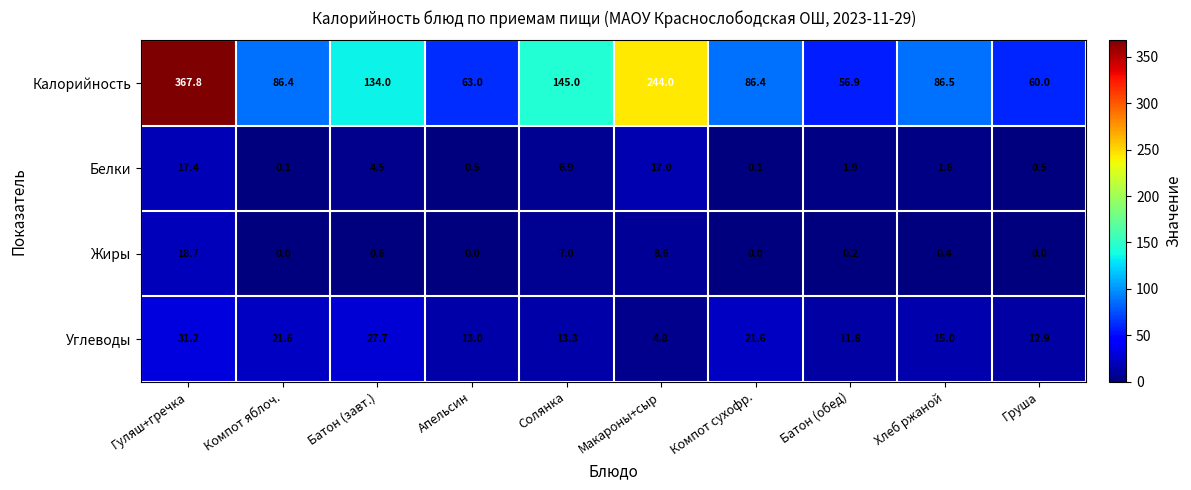

Which series changed the most between Батон (обед) and Хлеб ржаной?

Калорийность